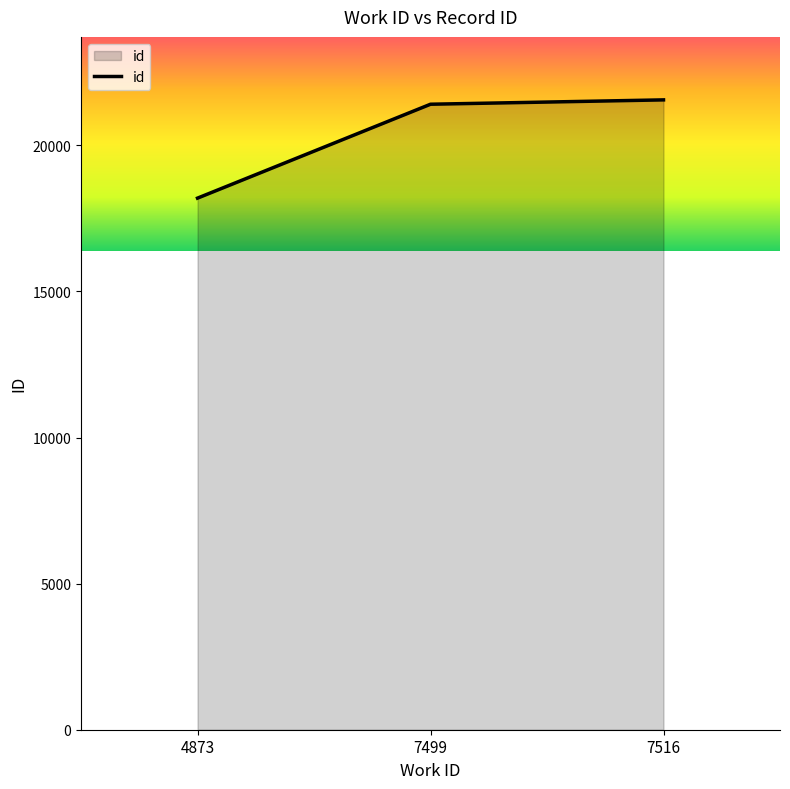

What value does the data have at 4873, to the nearest 10?

18200